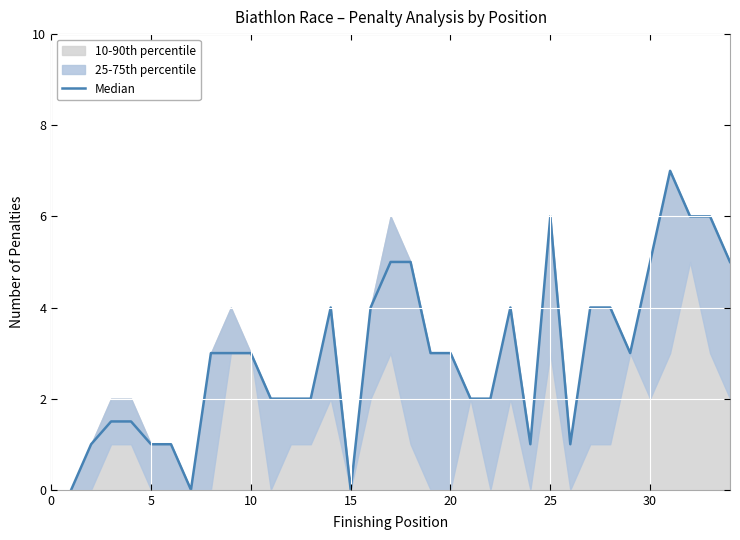

What is the value of the 2nd point from the left?

1.0